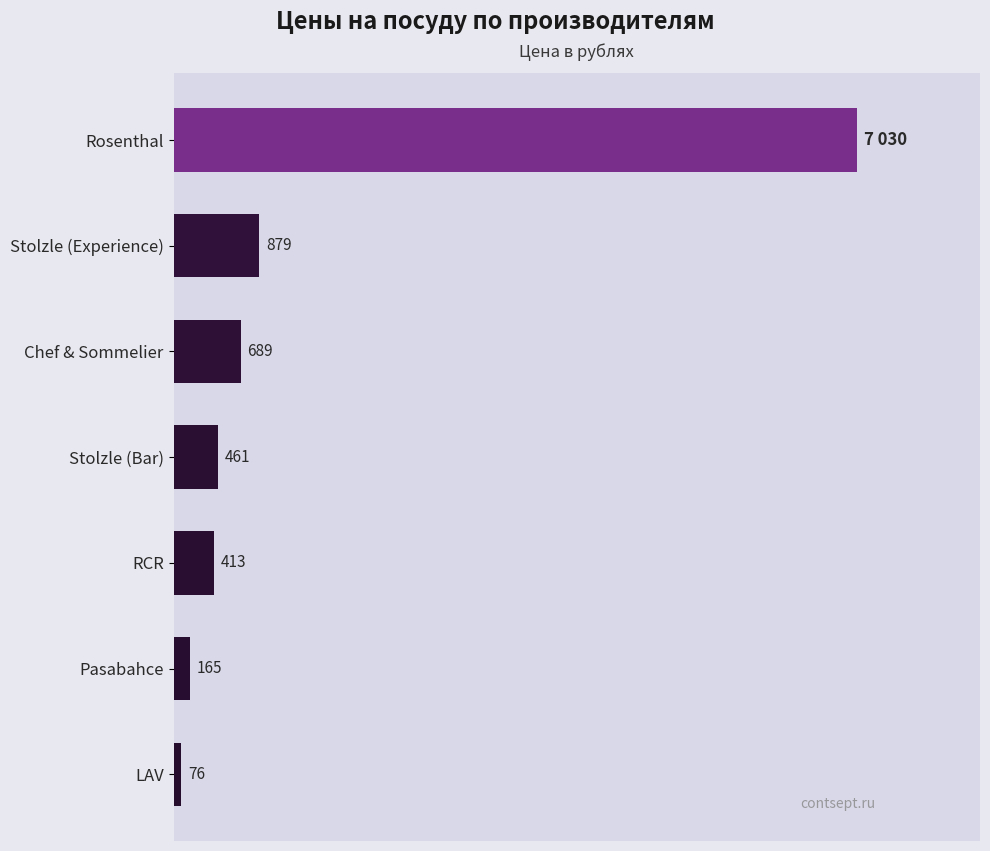

Which has a higher value, LAV or Stolzle (Experience)?

Stolzle (Experience)